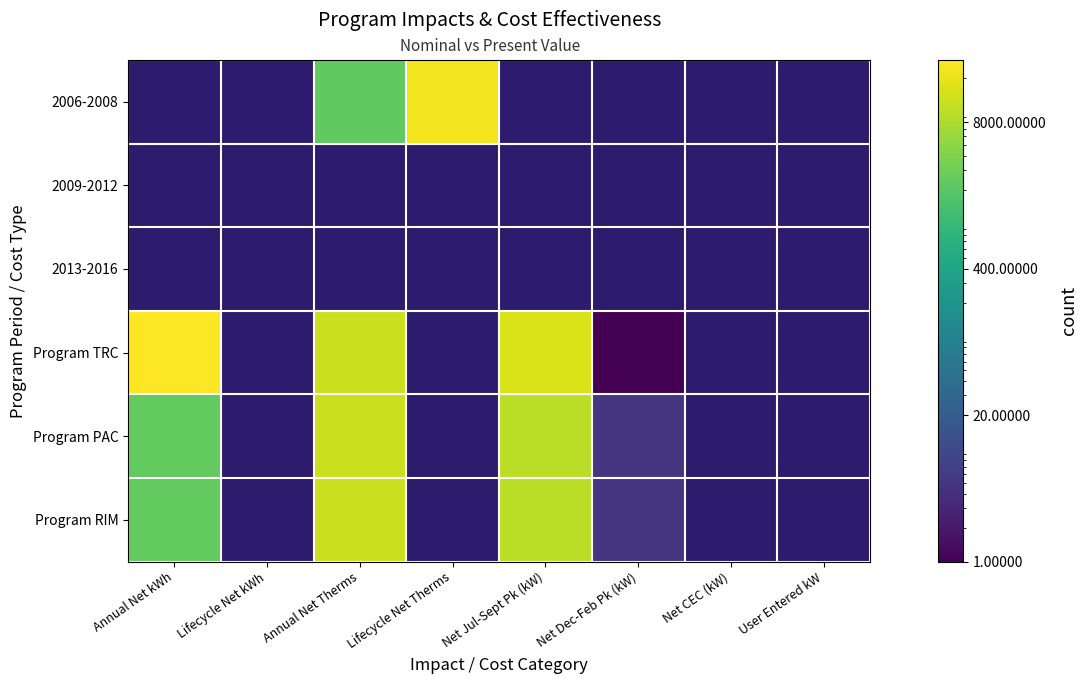

Rank the series at Net CEC (kW) from highest to lowest value.

2006-2008, 2009-2012, 2013-2016, Program TRC, Program PAC, Program RIM